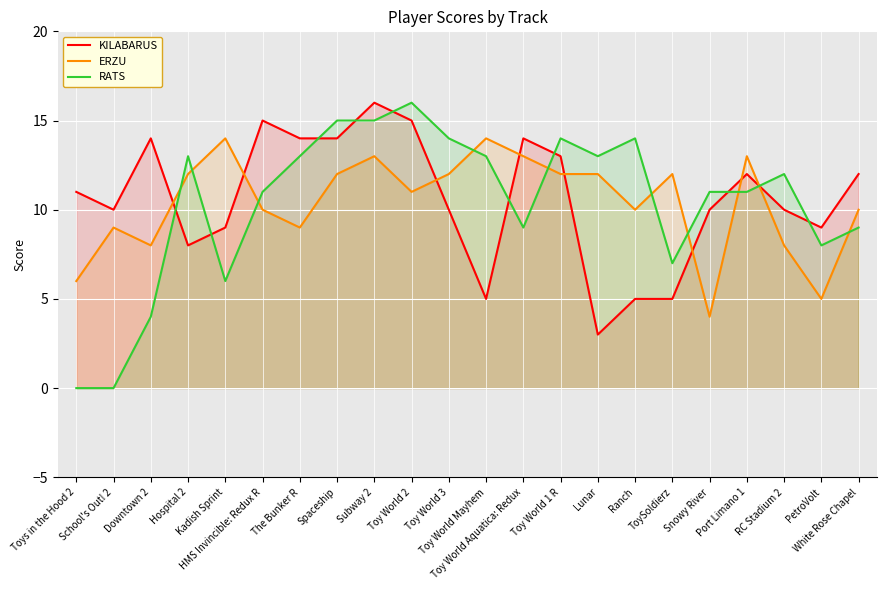

What is the difference between the highest and lowest values at The Bunker R?

5